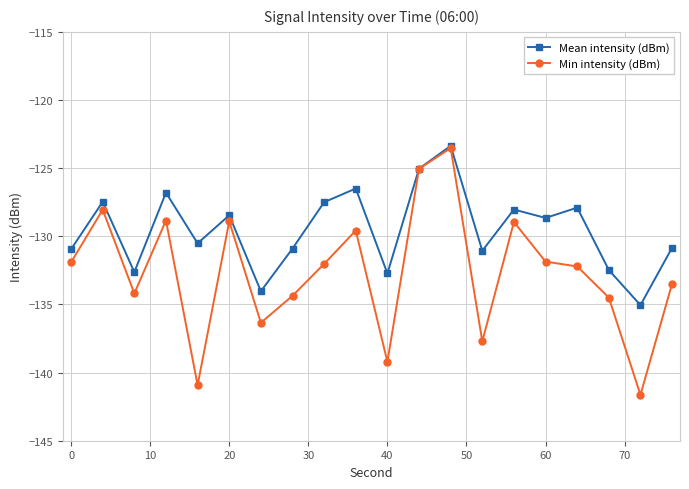

What is the minimum value for Min intensity (dBm)?

-141.6